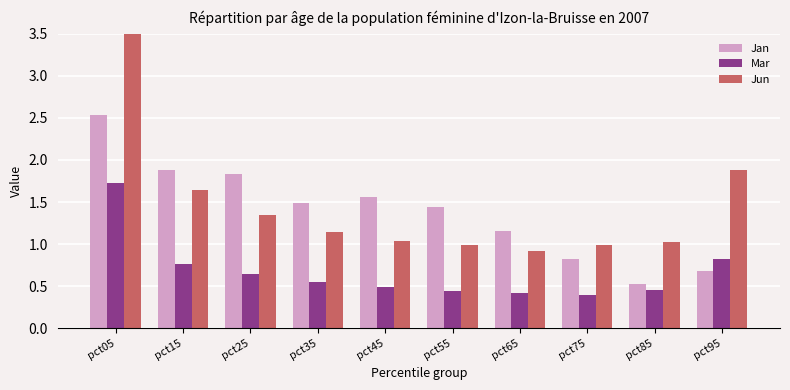

Is the value of Jan at pct45 greater than the value of Jun at pct55?

Yes